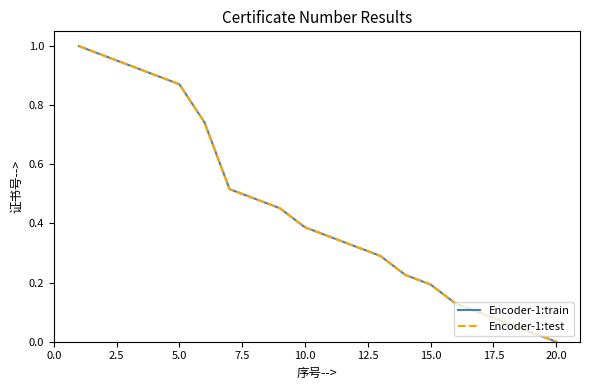

What is the greatest value displayed?

1.0